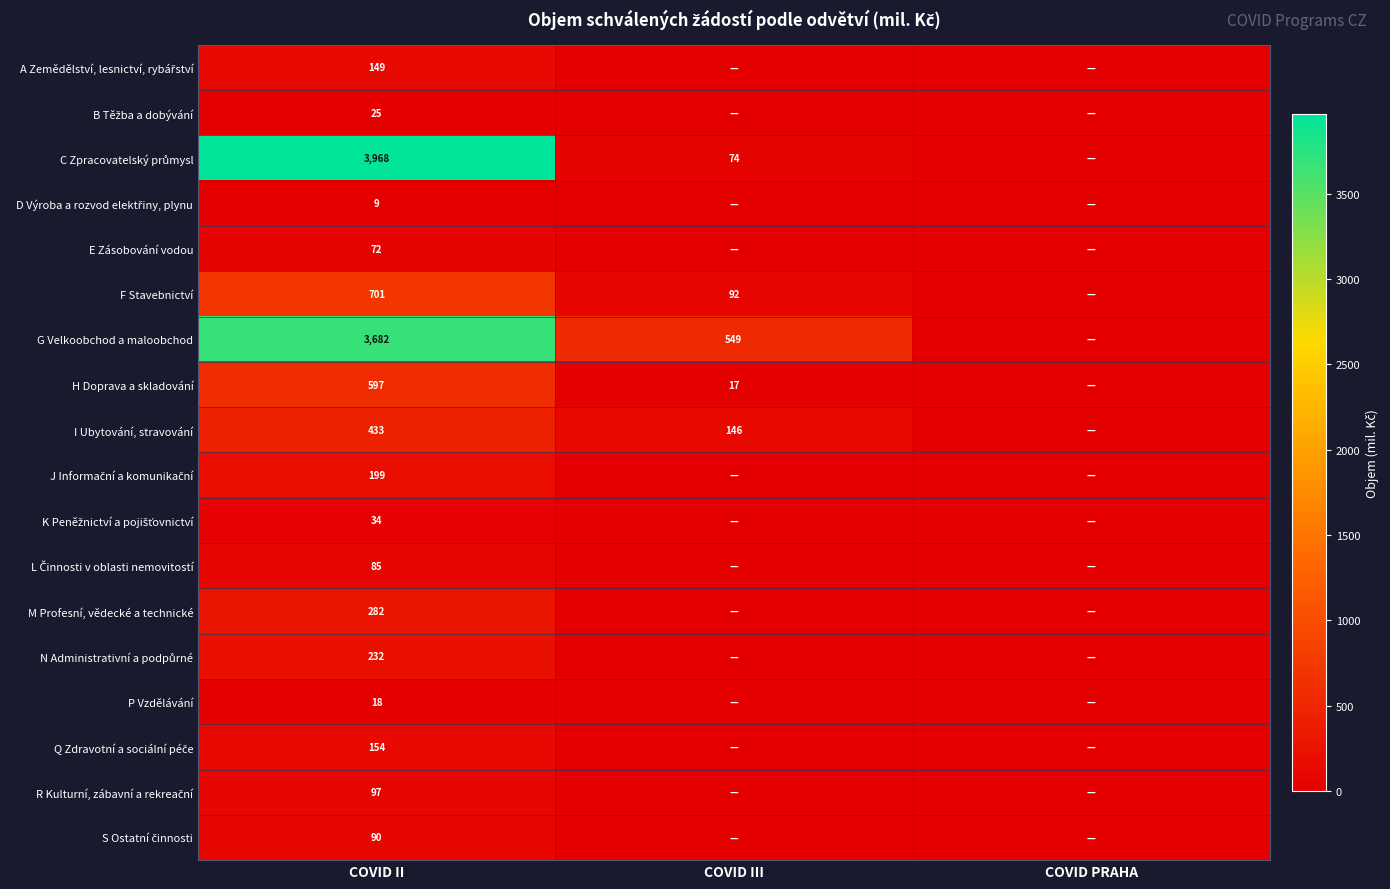

What is the difference between the highest and lowest values at COVID II?

3959